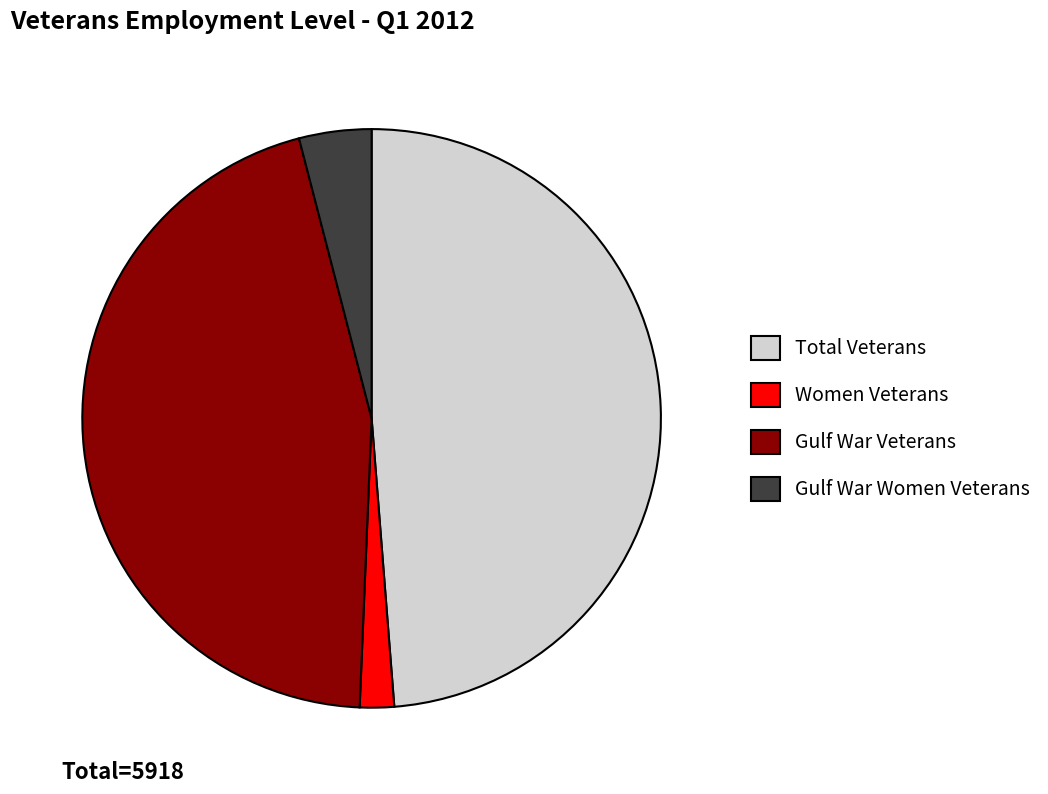

Approximately how many times larger is the value at Gulf War Women Veterans compared to Women Veterans?

2.1